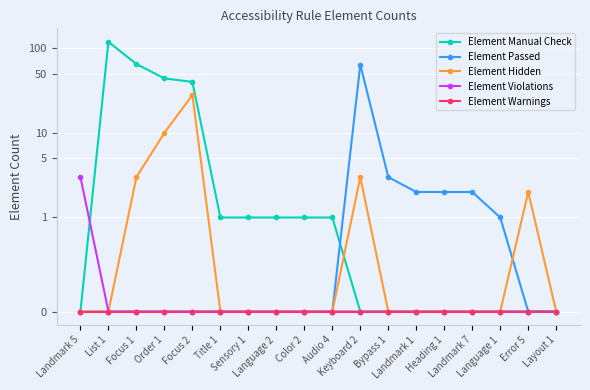

Where does the Element Manual Check series first go above 1?

List 1